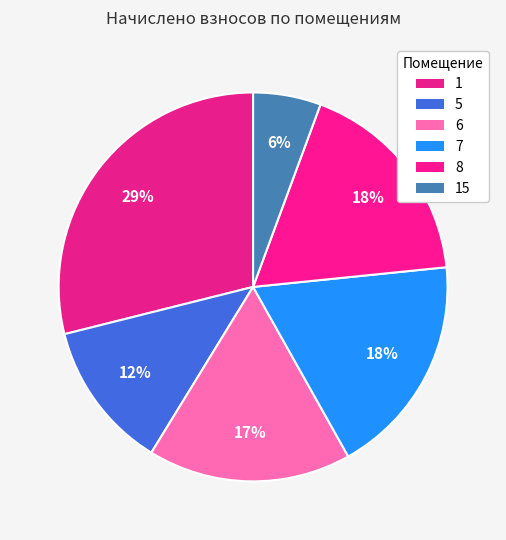

How many segments does this pie chart have?

6